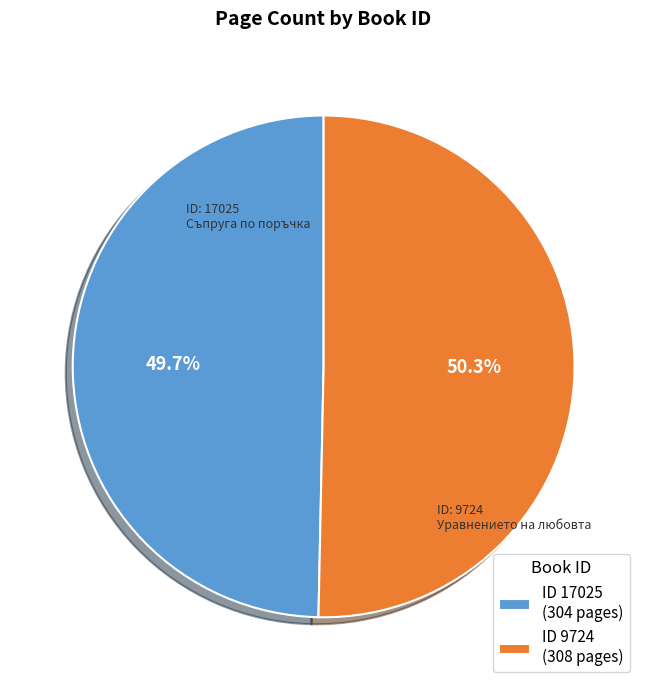

Which category accounts for the majority?

ID 9724 (308 pages)